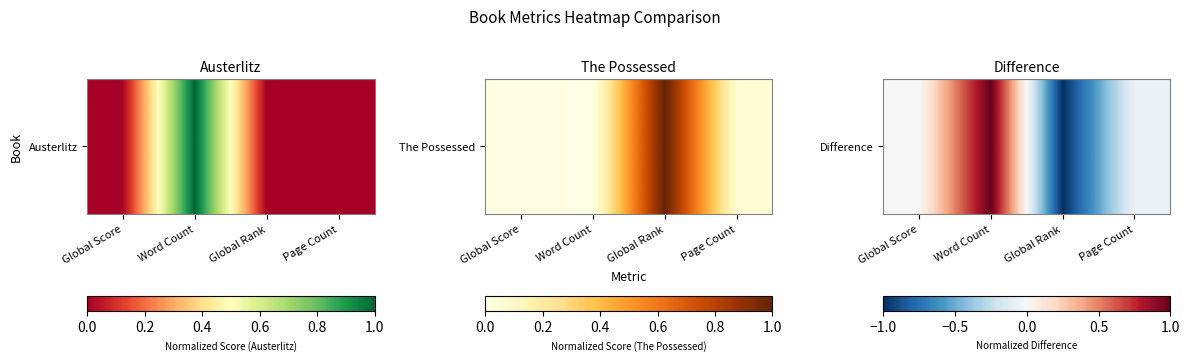

Reading right to left, list all the values displayed in this chart.

-0.1	-1.0	1.0	-0.0